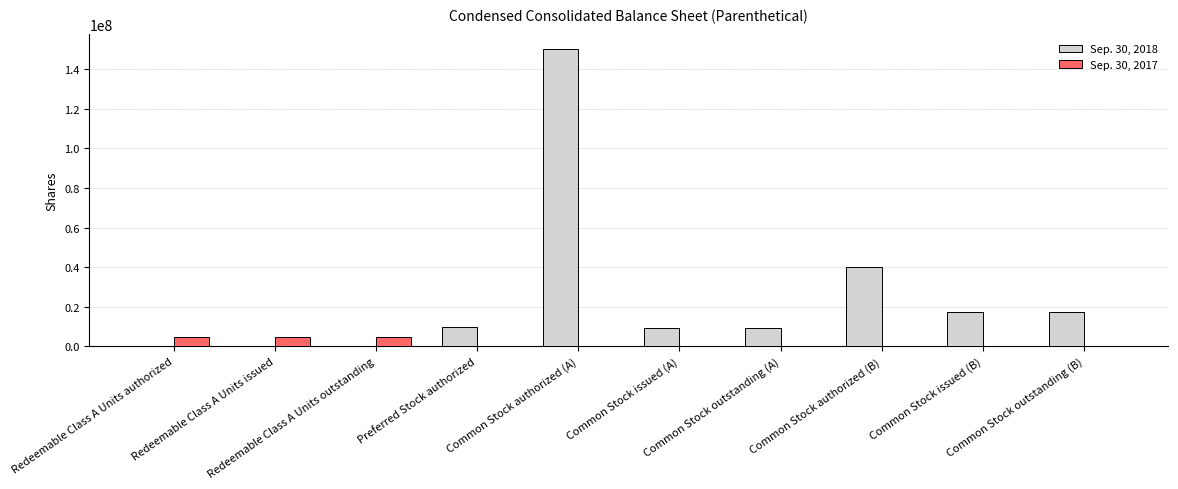

Does the chart contain stacked bars?

No